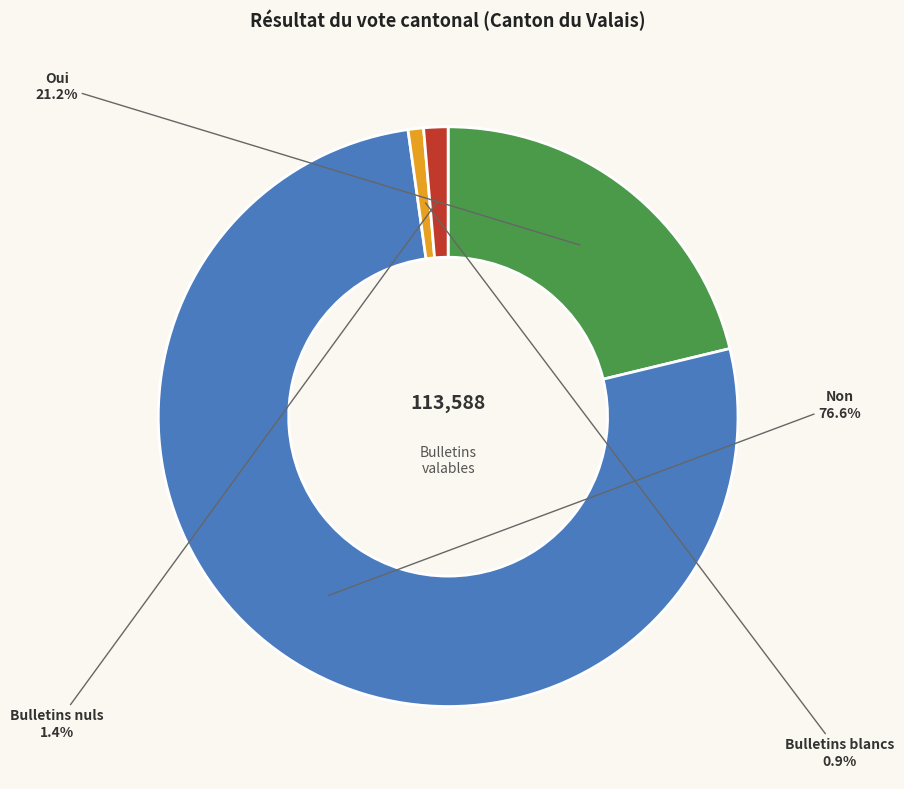

To the nearest percent, what is the difference between the Oui and Non slice percentages?

55%